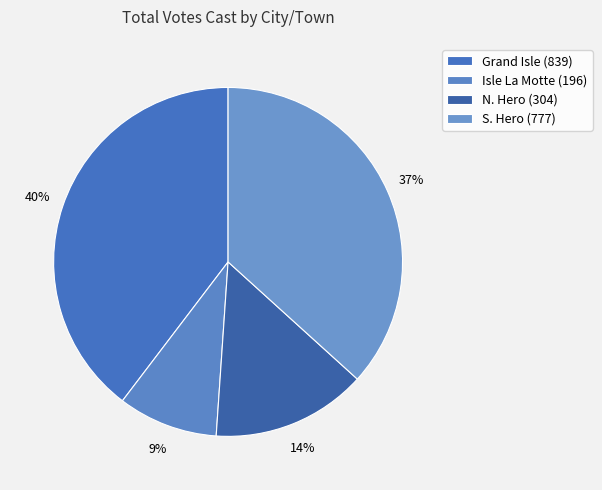

Which slice is the largest?

Grand Isle